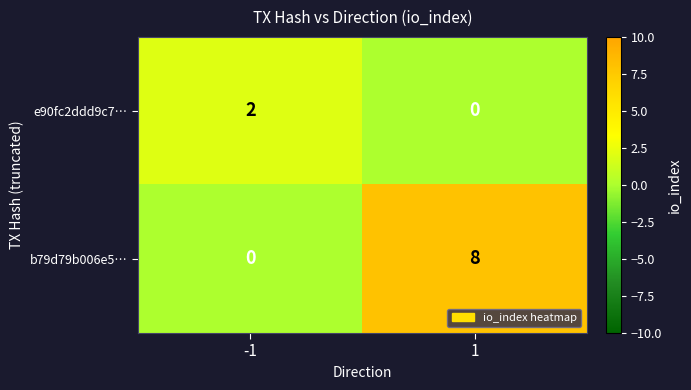

List the series in order of their overall mean, lowest first.

e90fc2ddd9c7…, b79d79b006e5…